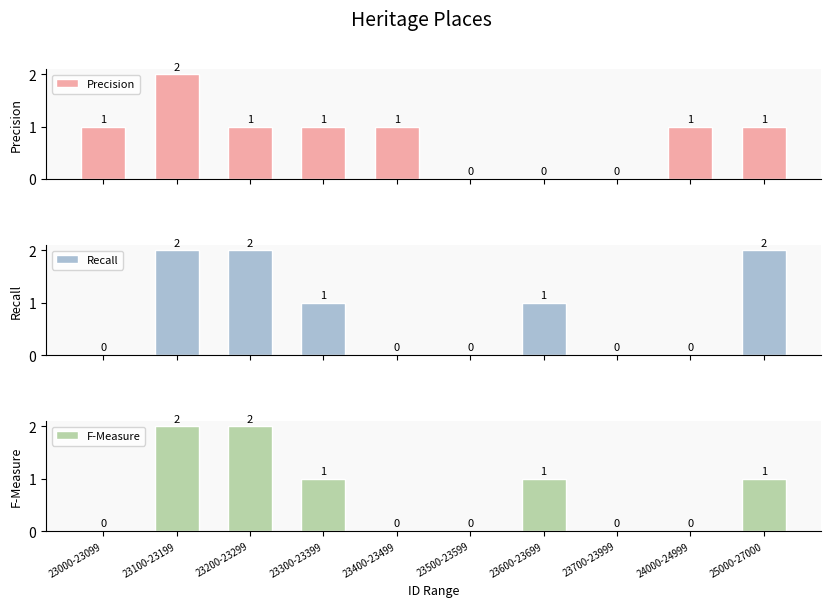

How many bars are there in total?

30